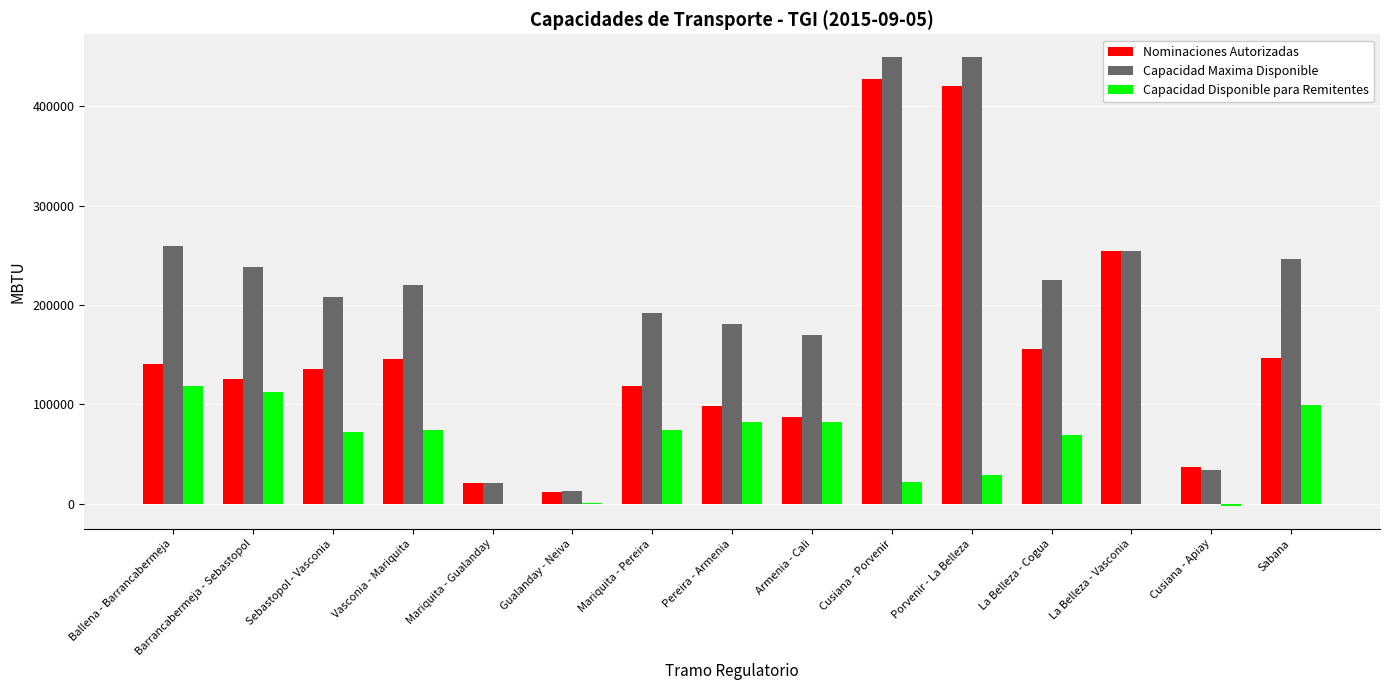

The Capacidad Disponible para Remitentes series shows 168359.2 at Sabana. True or false?

False